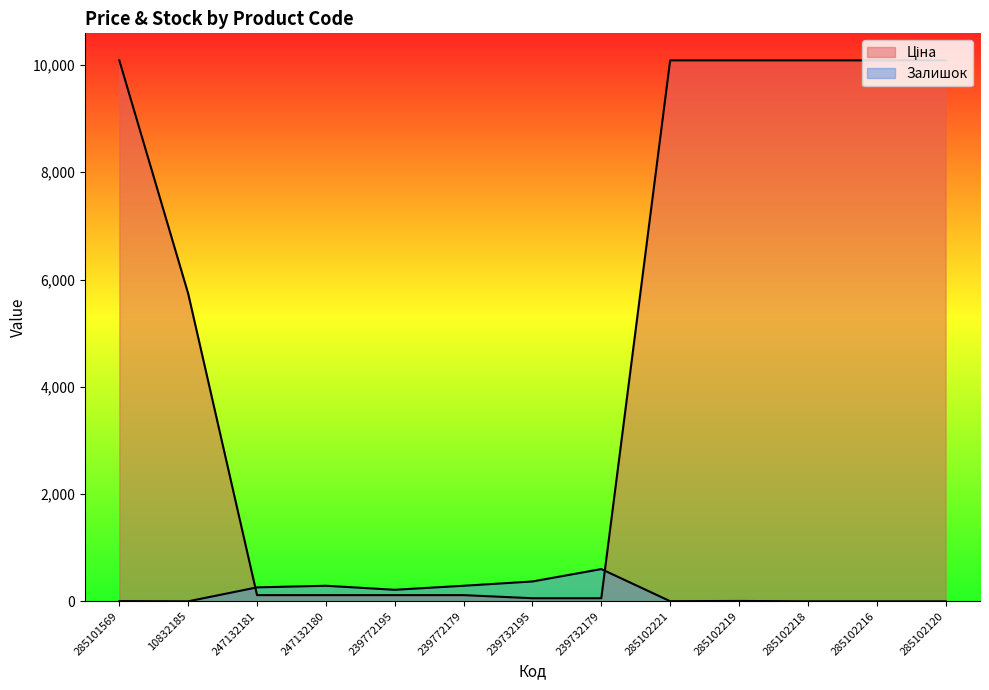

What is the sum of the Залишок values at 239732179 and 10832185?

601.0